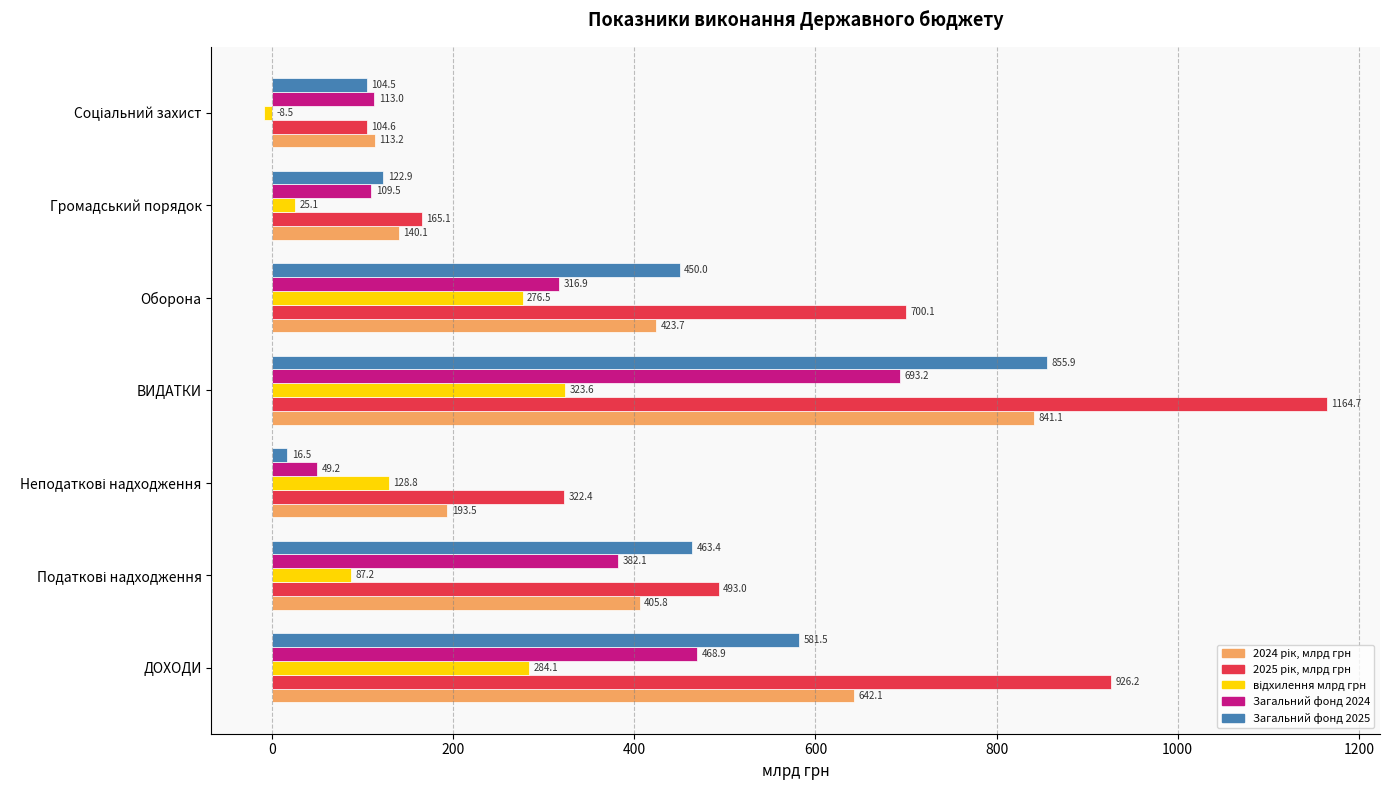

What is the greatest value displayed?

1164.7